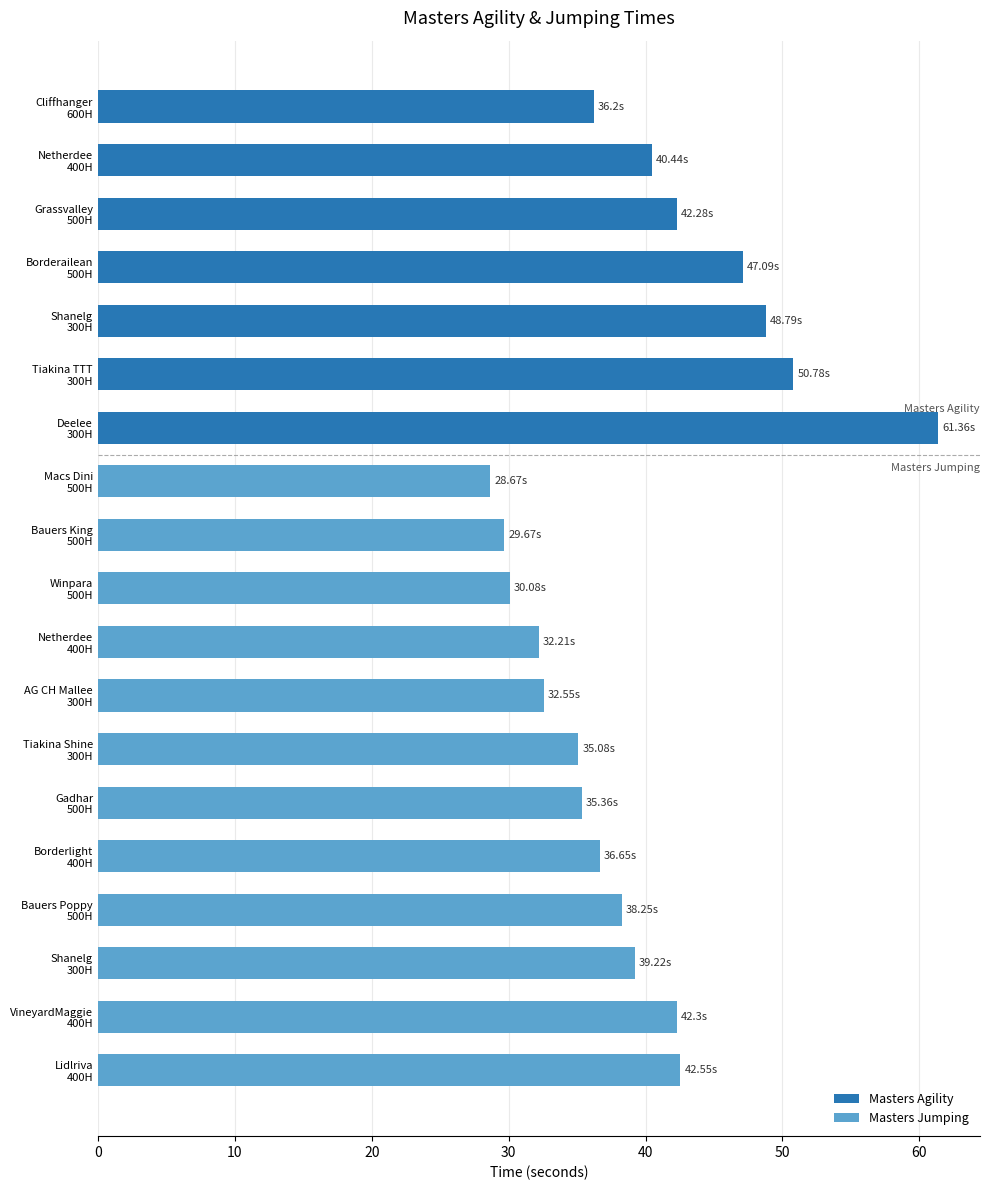

What is the difference between the values at Shanelg (300) and Bauers Poppy (500)?

10.5